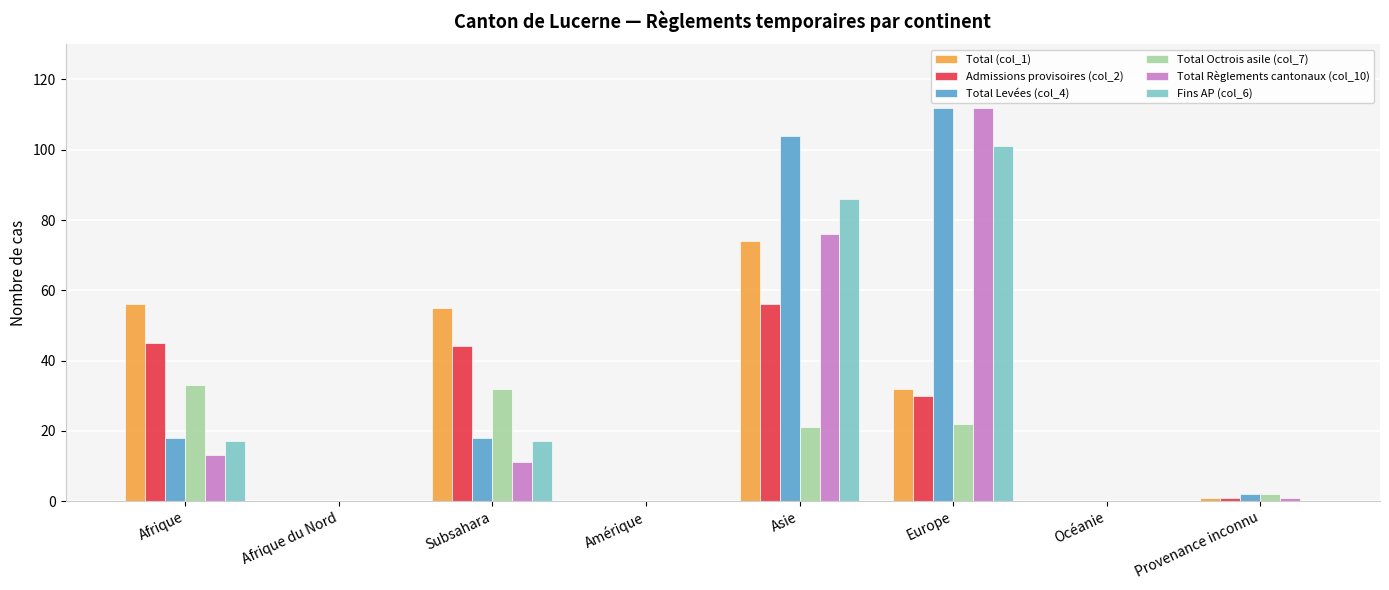

At which label does Fins AP (col_6) reach its peak?

Europe